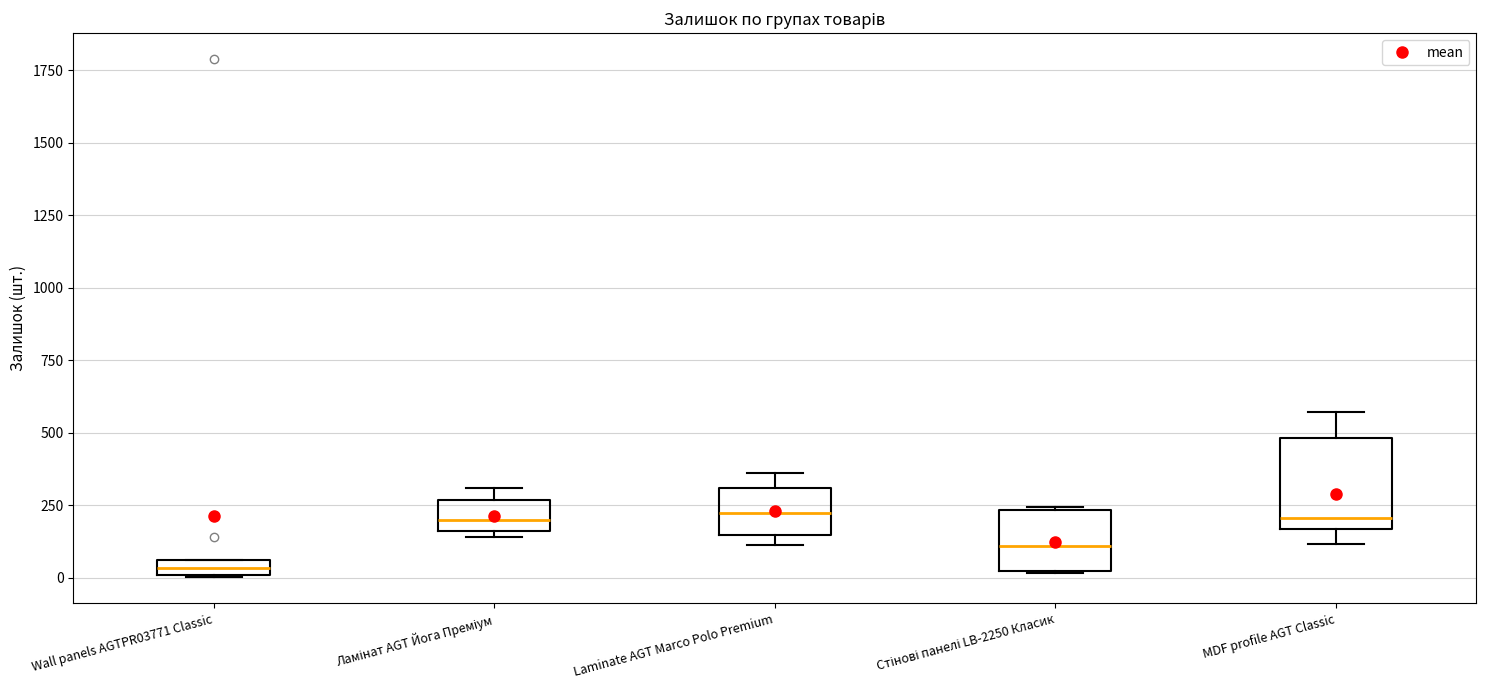

Where is the upper edge of the box for Wall panels AGTPR03771 Classic on the y-axis? The values are not printed on the chart, so give them approximately, as read against the axis.

50